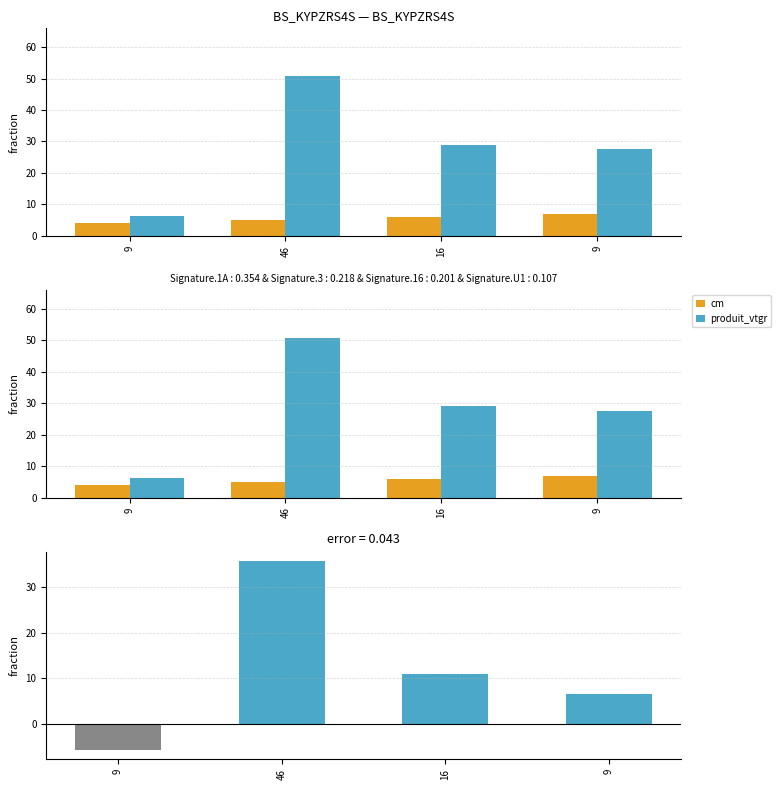

Rank the categories by produit_vtgr value from lowest to highest.

9, 9, 16, 46